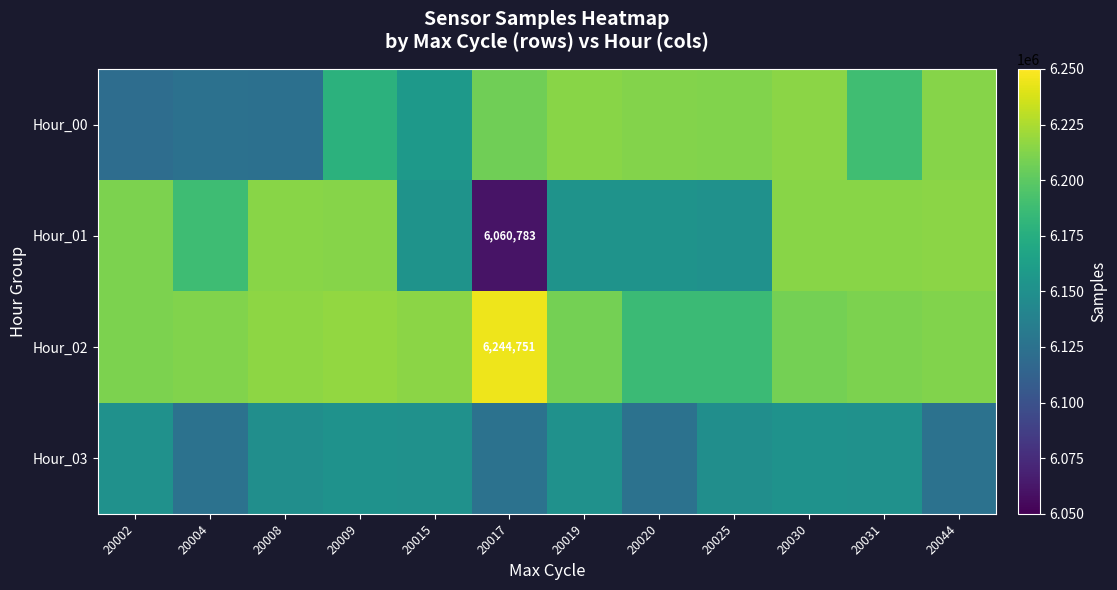

How many series are shown in this chart?

4